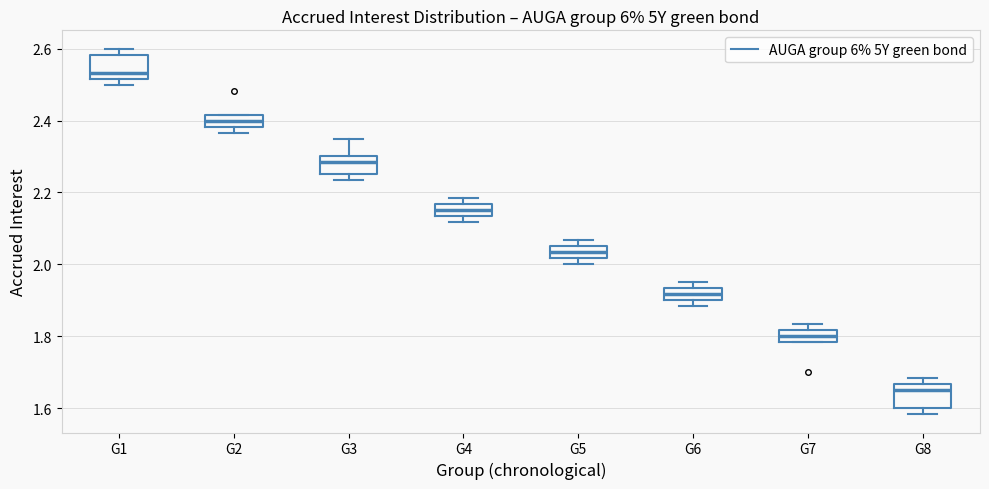

Where does the median line of the box for G2 sit on the y-axis? The values are not printed on the chart, so give them approximately, as read against the axis.

2.40